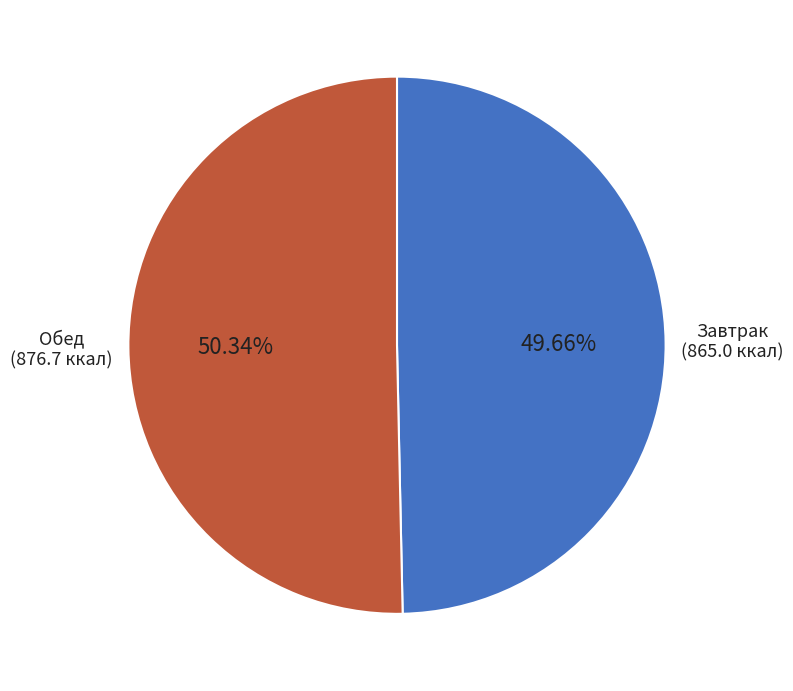

Is there any slice that represents more than half of the pie?

Yes